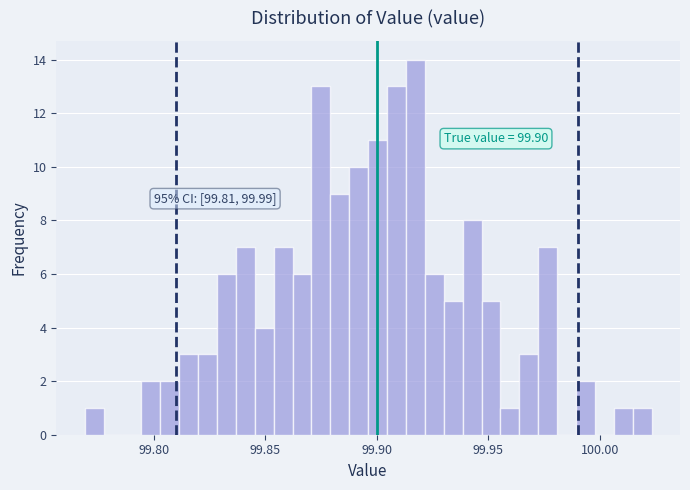

Read against the x-axis, roughly where is the centre of the tallest bar?

99.915